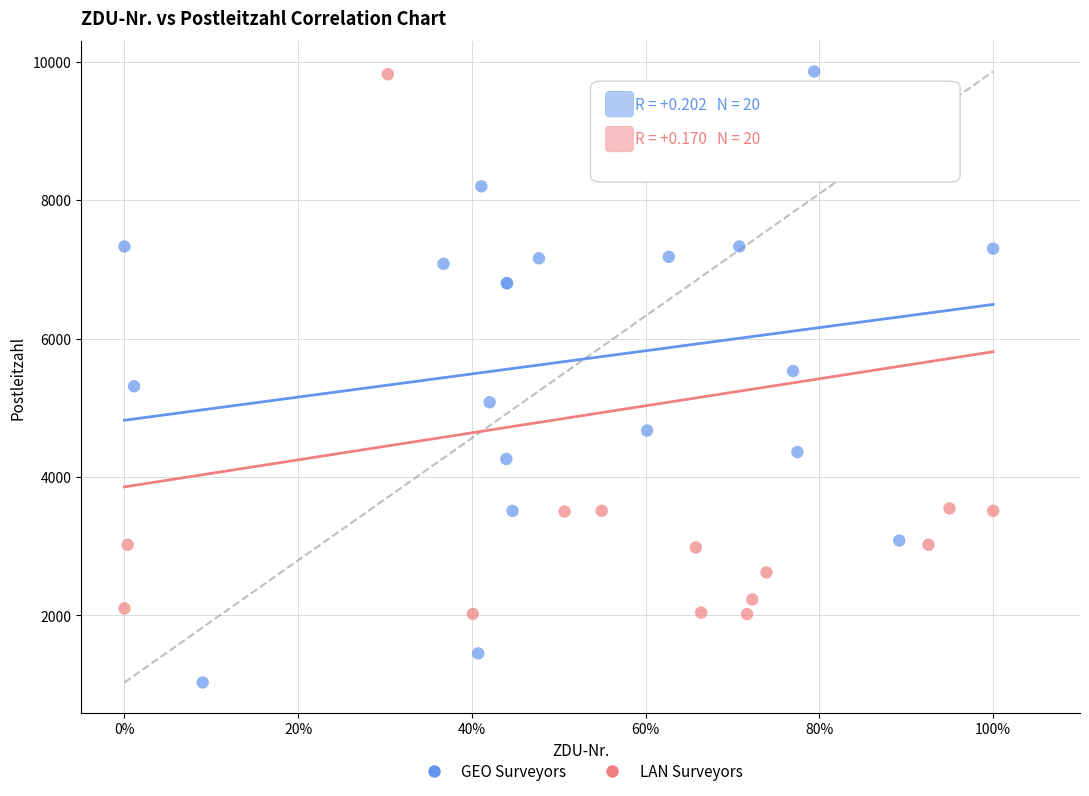

Which series has the largest Y range (max minus min)?

GEO Surveyors